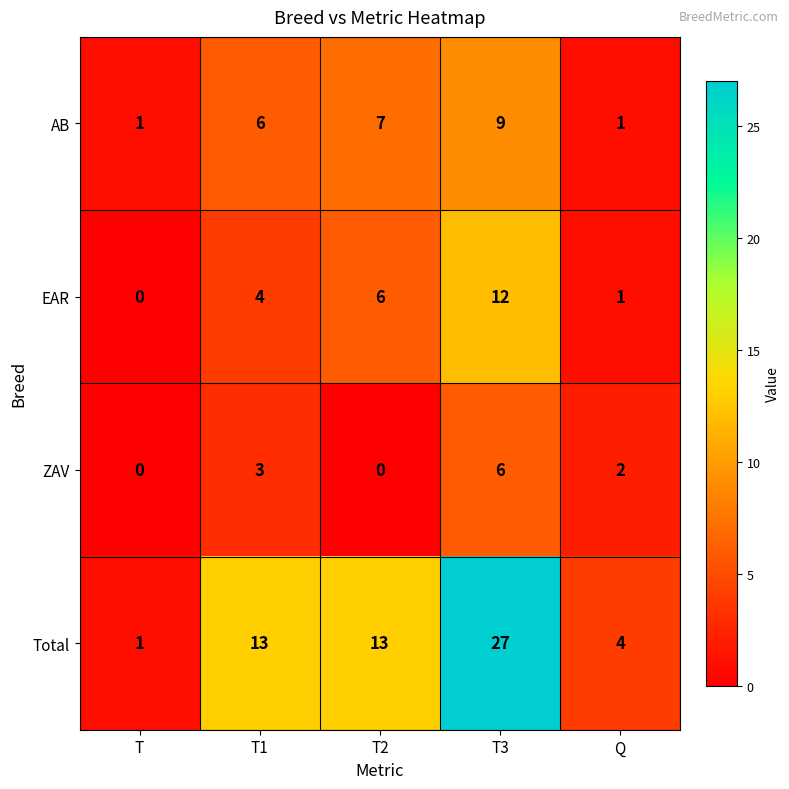

Is the value of Total at T3 greater than the value of EAR at T?

Yes